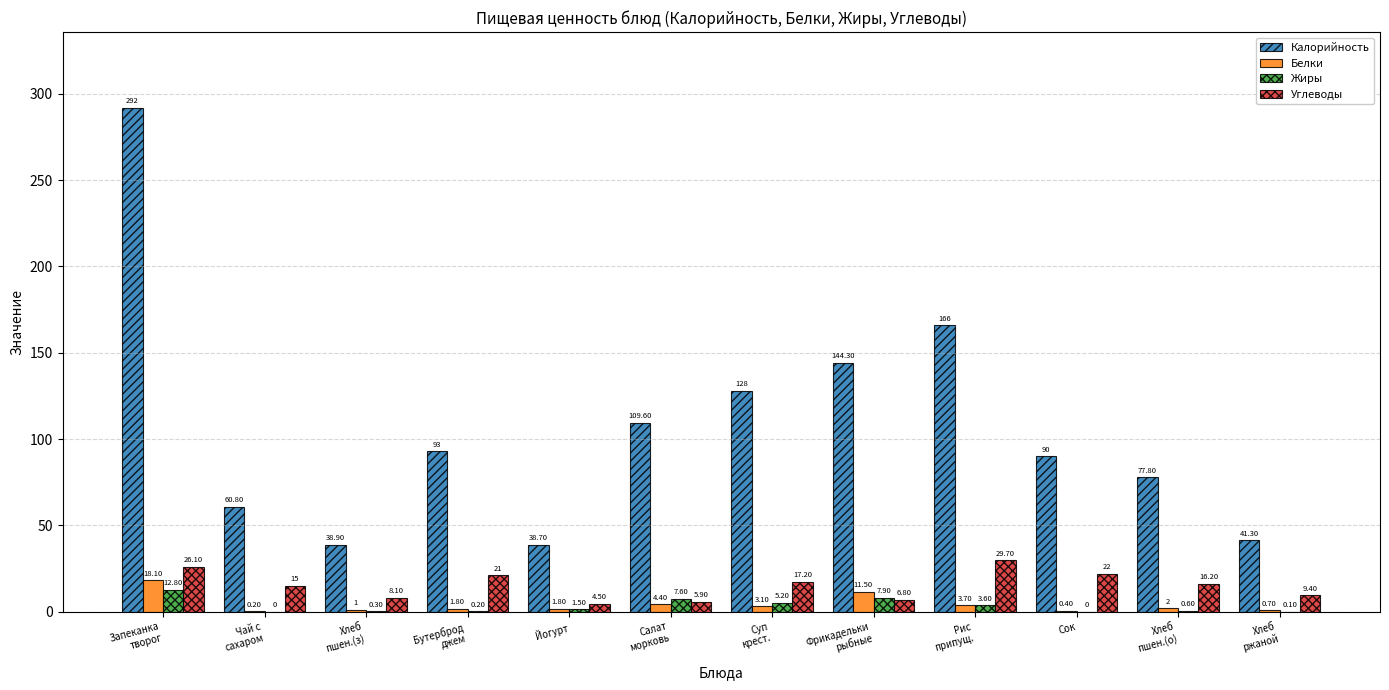

What is the greatest value displayed?

292.0